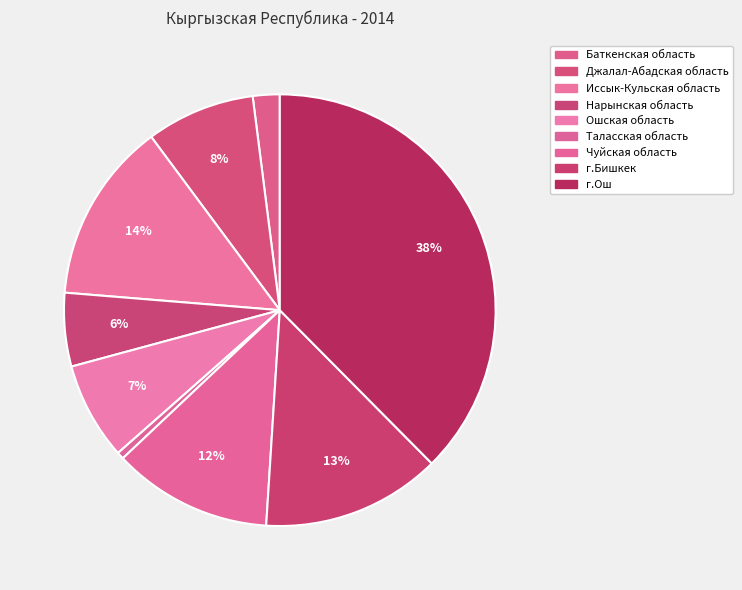

How many segments does this pie chart have?

9